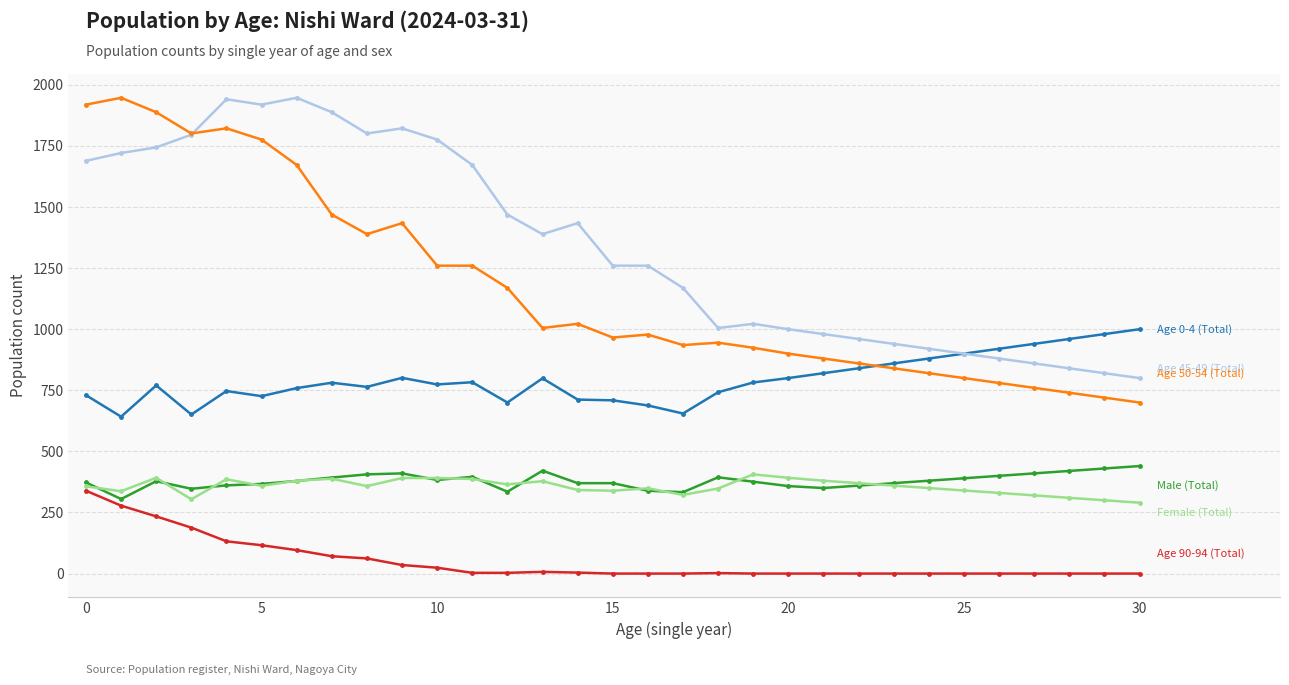

Does the chart have visible grid lines?

Yes